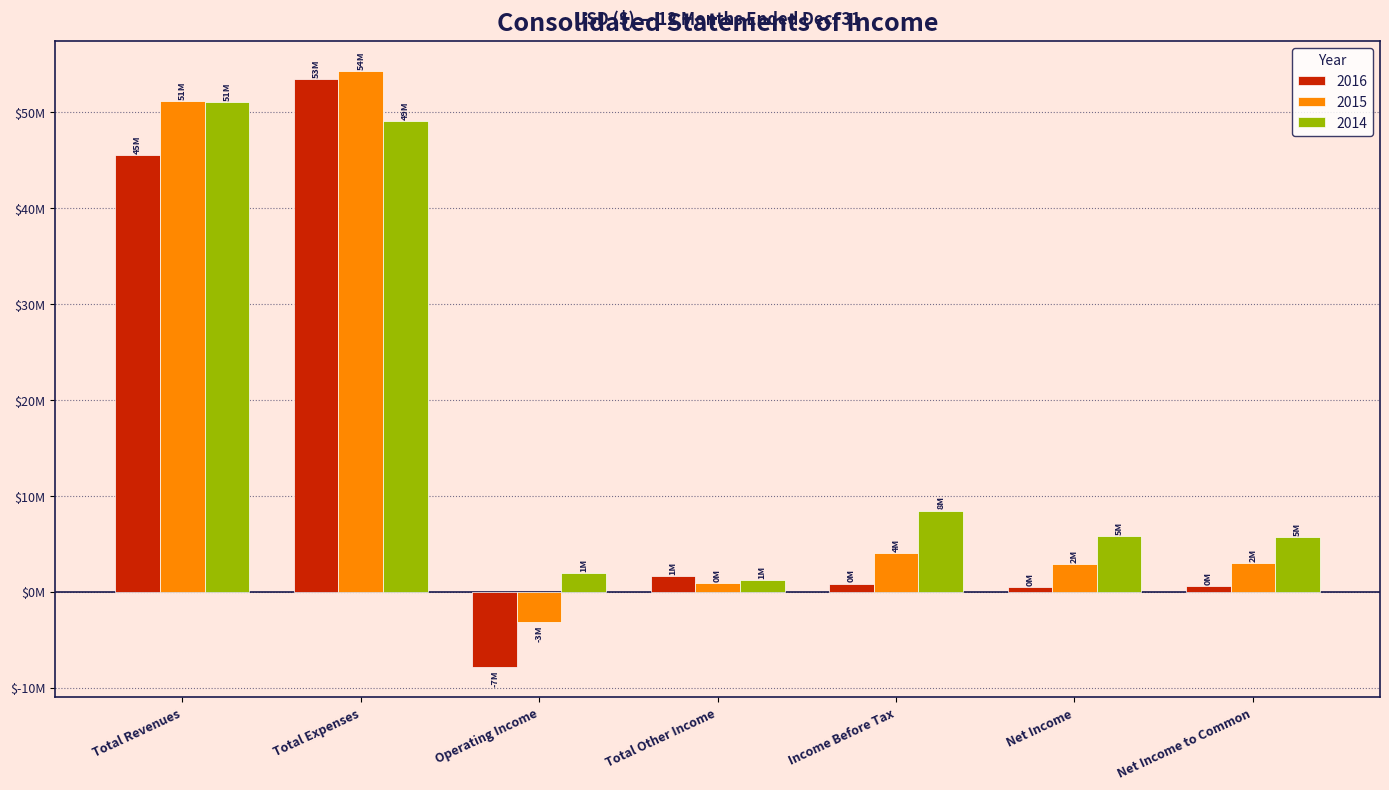

At how many categories does at least one series exceed 53320836?

1